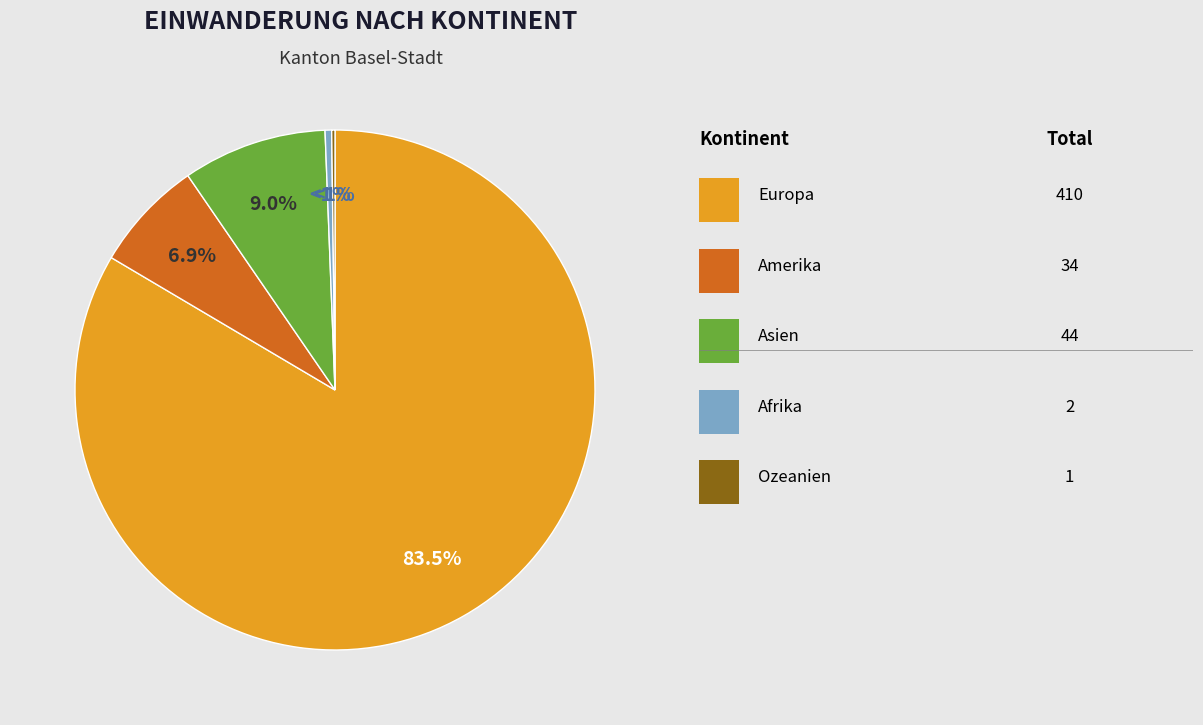

Is it true that Ozeanien is 0% of the pie?

True